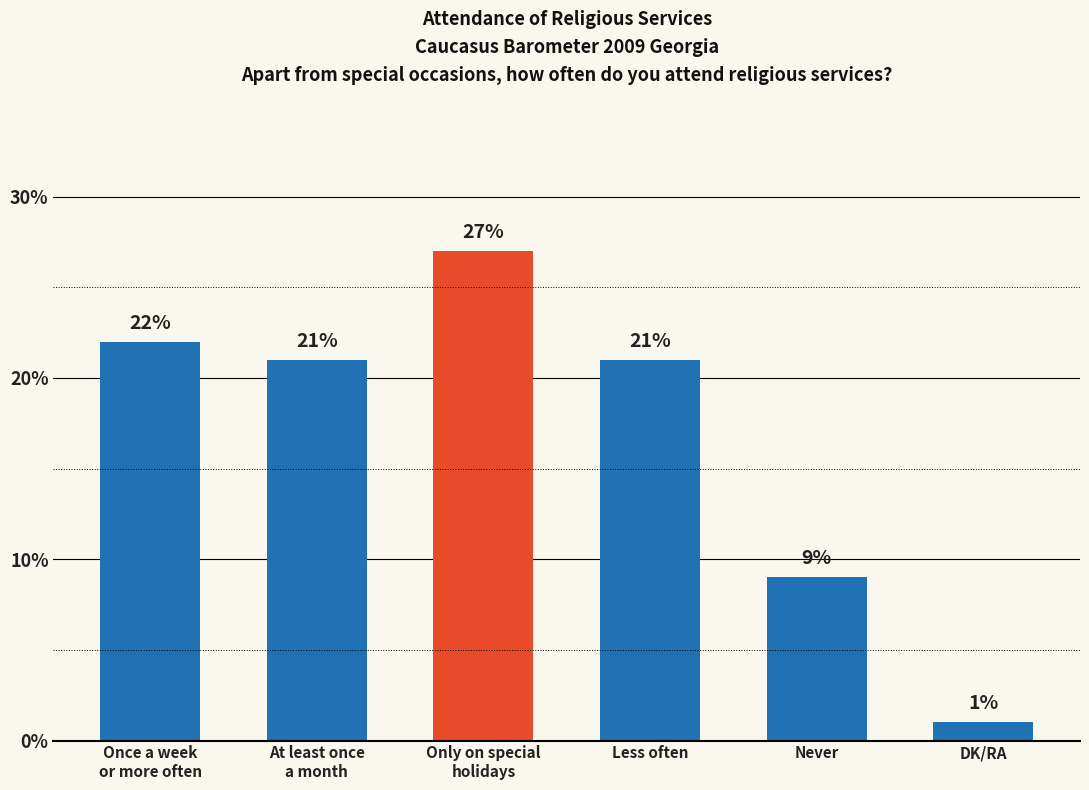

The chart shows a value of 13 at Never. True or false?

False